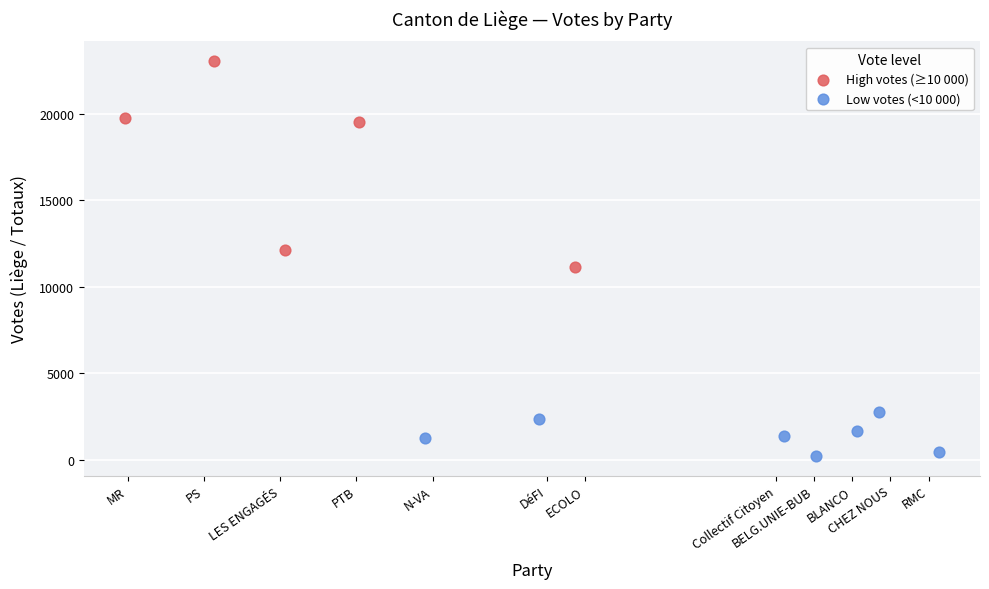

Which series has the widest spread of Y values?

High votes (≥10 000)